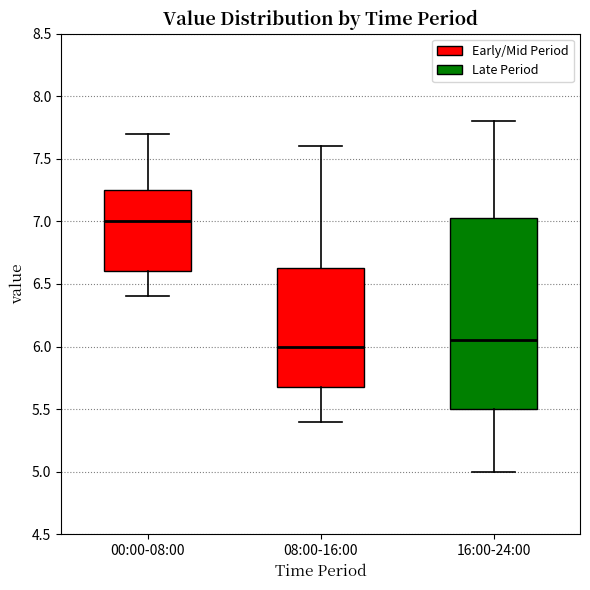

Which box's median line is the highest?

00:00-08:00